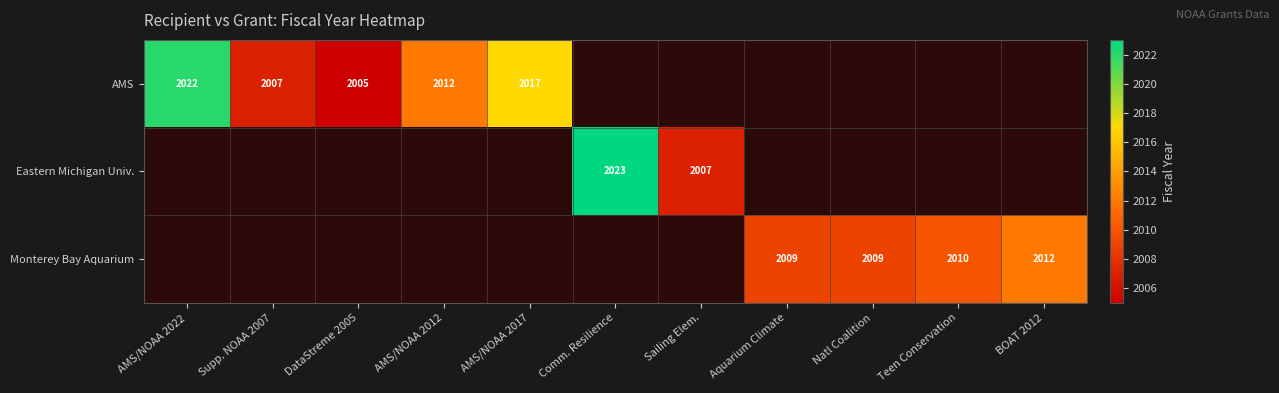

True or false: Monterey Bay Aquarium has a value of 2009 at Natl Coalition.

True